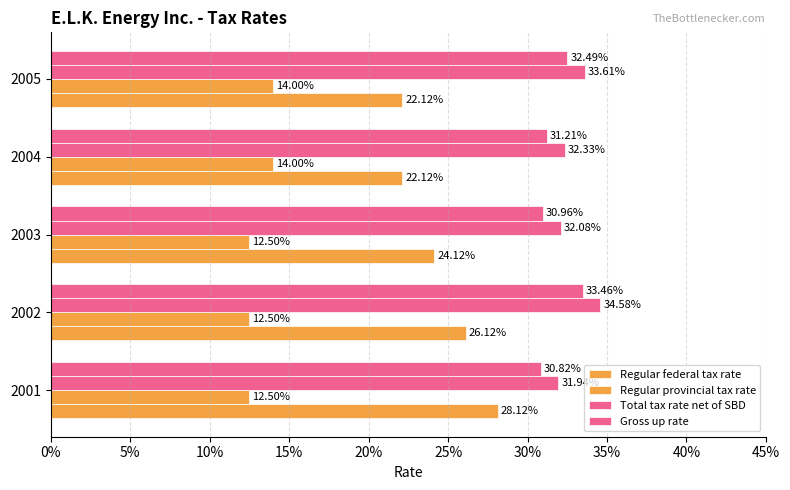

Reading left to right, list all the values displayed in this chart.

Regular federal tax rate: 0.3	0.3	0.2	0.2	0.2
Regular provincial tax rate: 0.1	0.1	0.1	0.1	0.1
Total tax rate net of SBD: 0.3	0.3	0.3	0.3	0.3
Gross up rate: 0.3	0.3	0.3	0.3	0.3